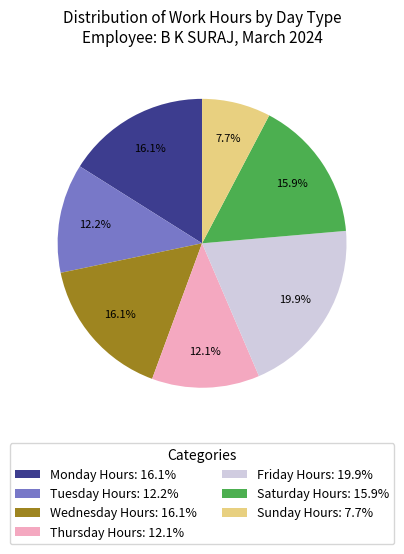

Which slice is the largest?

Friday Hours: 19.9%